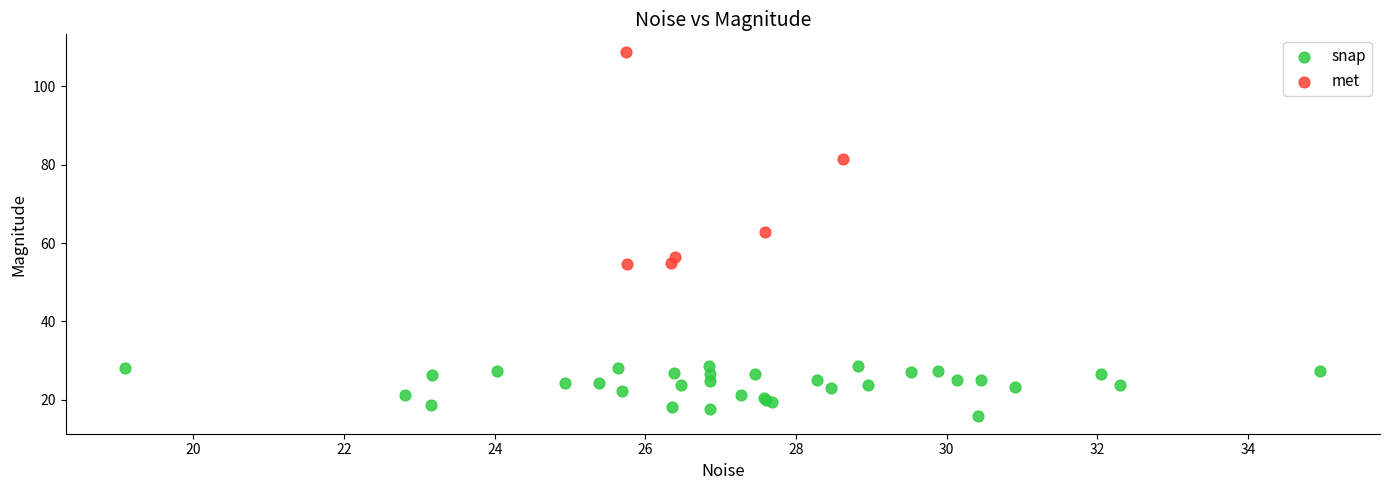

Which series contains the lowest Y value?

snap